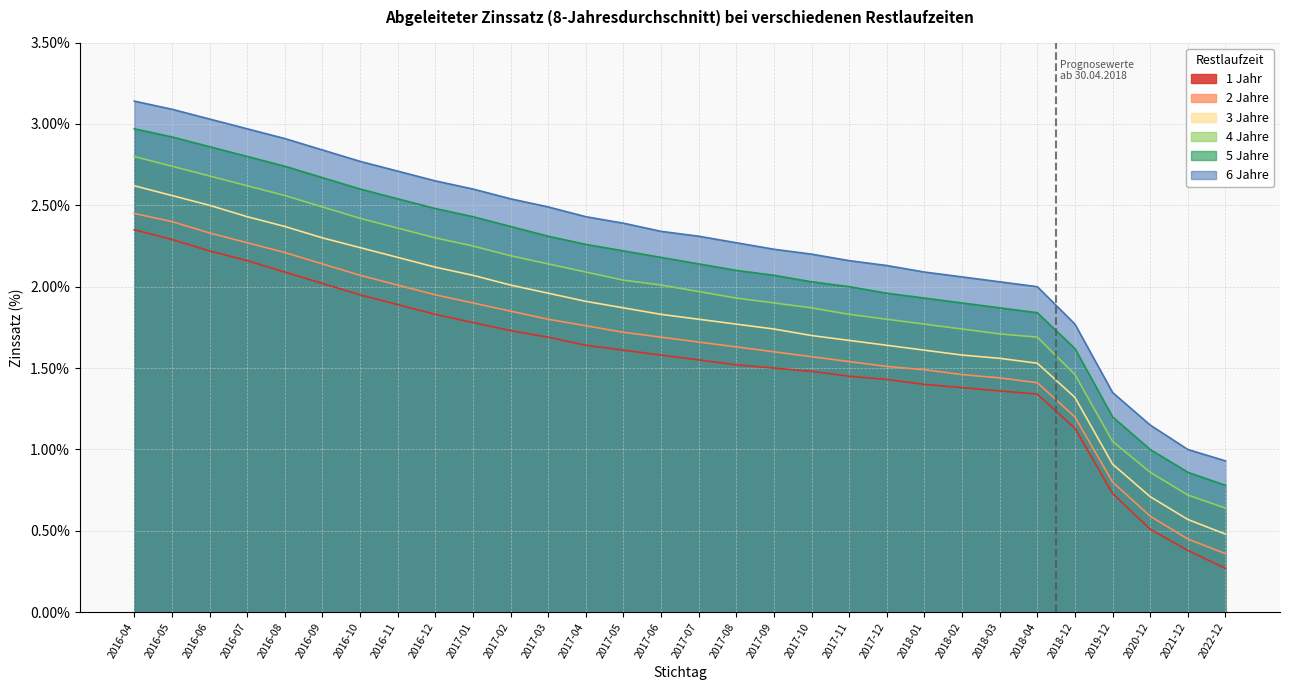

What position from the left is 2022-12?

30